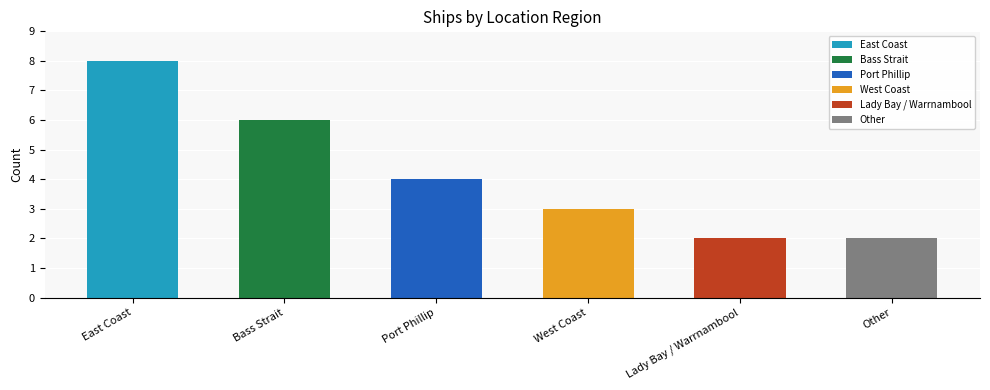

Reading left to right, transcribe all the data shown in this chart.

East Coast=8	Bass Strait=6	Port Phillip=4	West Coast=3	Lady Bay / Warrnambool=2	Other=2